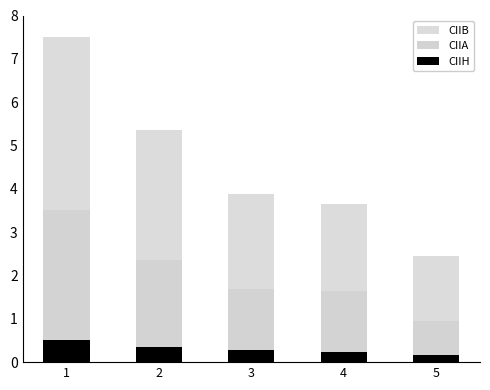

Does the chart contain stacked bars?

Yes